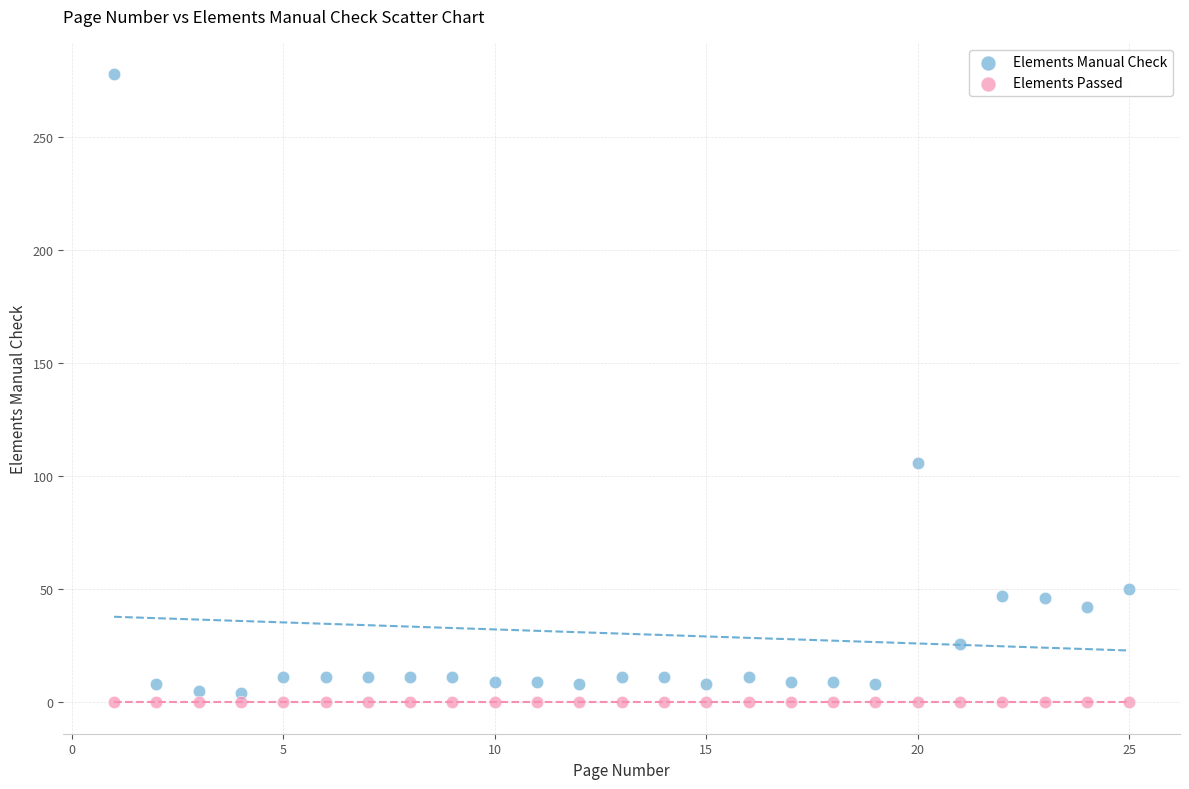

What are all the series names shown in the legend?

Elements Manual Check, Elements Passed